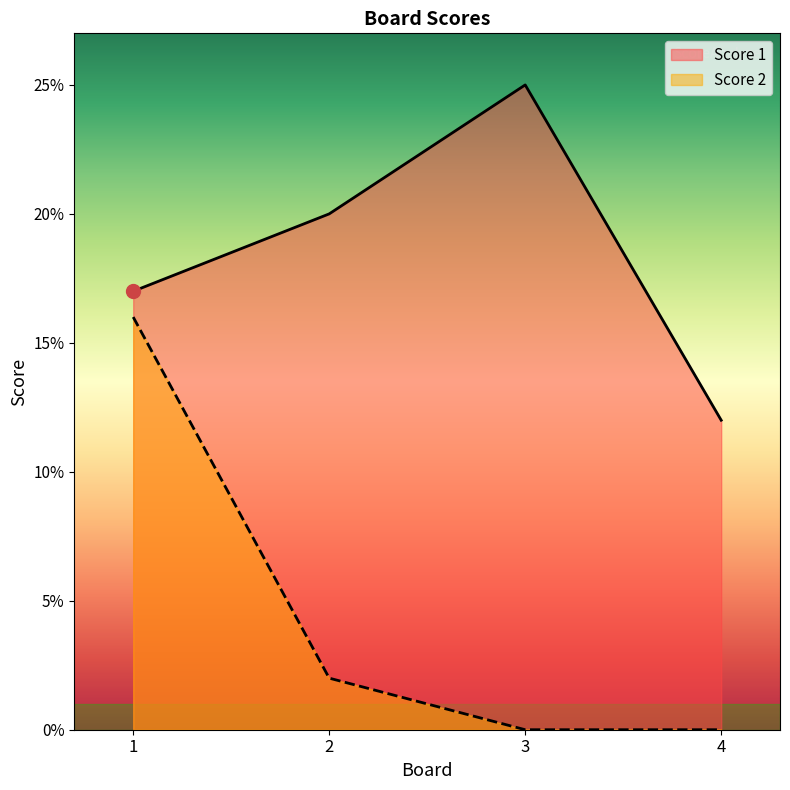

Which series has the largest range (max minus min)?

Score 2